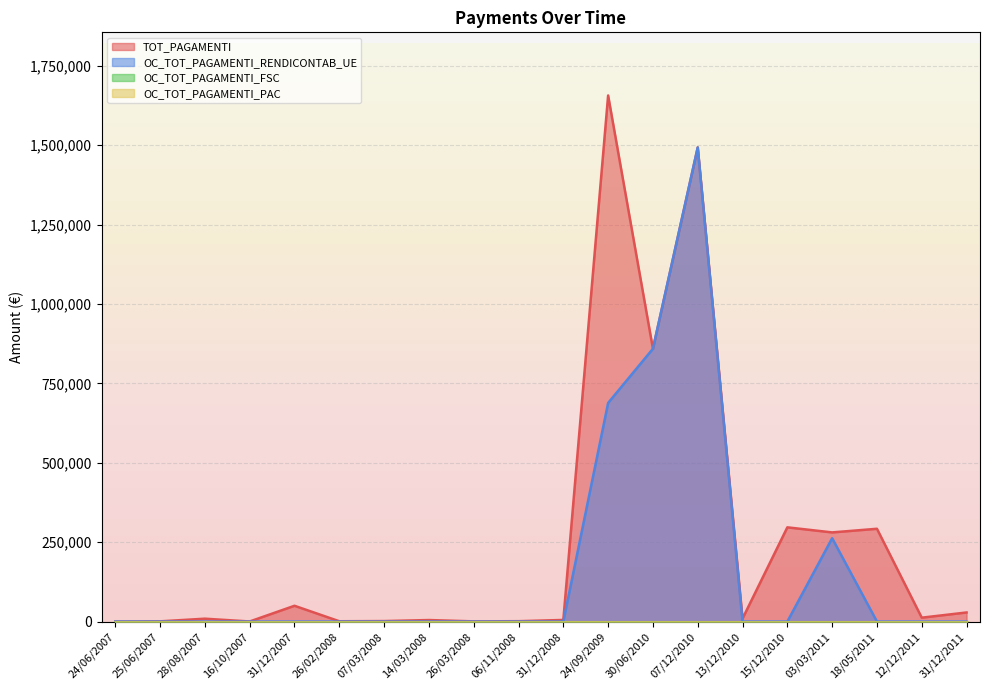

Reading right to left, extract all data points from this chart.

TOT_PAGAMENTI: 31/12/2011=28669.5	12/12/2011=12276.7	18/05/2011=292160.0	03/03/2011=280720.0	15/12/2010=296670.0	13/12/2010=9463.0	07/12/2010=1492700.0	30/06/2010=858880.0	24/09/2009=1656270.0	31/12/2008=5125.5	06/11/2008=1207.9	26/03/2008=660.0	14/03/2008=4807.8	07/03/2008=1596.0	26/02/2008=1008.0	31/12/2007=49770.5	16/10/2007=288.0	28/08/2007=9104.4	25/06/2007=720.0	24/06/2007=0.0
OC_TOT_PAGAMENTI_RENDICONTAB_UE: 31/12/2011=0.0	12/12/2011=0.0	18/05/2011=0.0	03/03/2011=262411.6	15/12/2010=0.0	13/12/2010=0.0	07/12/2010=1492700.0	30/06/2010=858880.0	24/09/2009=688380.0	31/12/2008=0.0	06/11/2008=0.0	26/03/2008=0.0	14/03/2008=0.0	07/03/2008=0.0	26/02/2008=0.0	31/12/2007=0.0	16/10/2007=0.0	28/08/2007=0.0	25/06/2007=0.0	24/06/2007=0.0